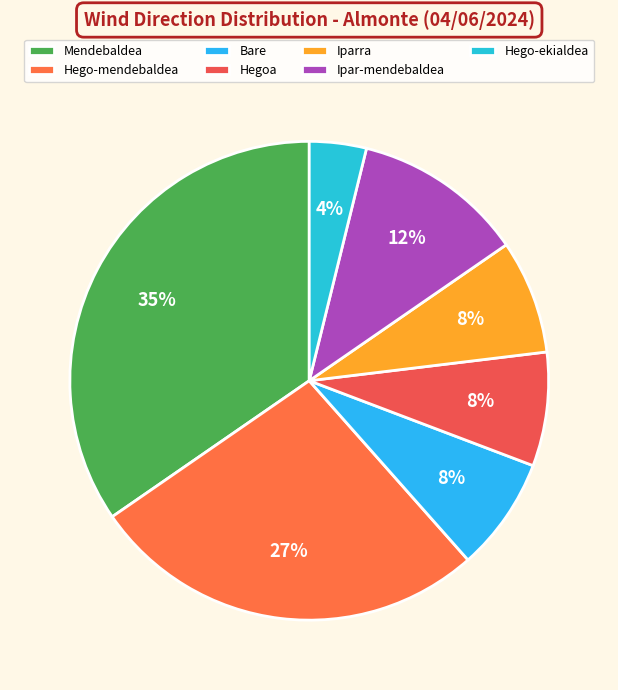

Between Hegoa and Hego-ekialdea, which is larger?

Hegoa